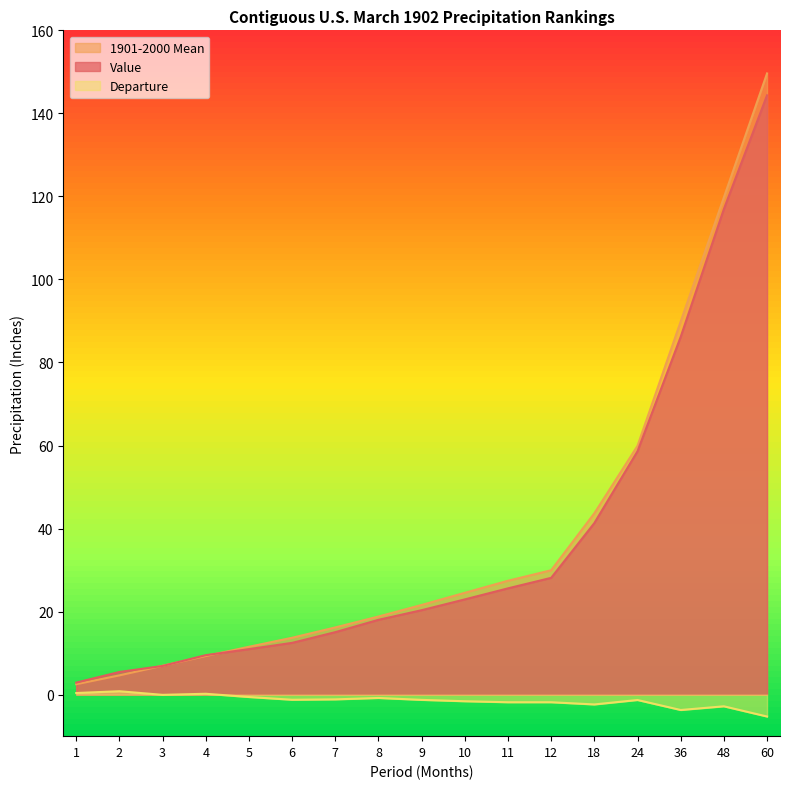

Where does the 1901-2000 Mean series first go above 21?

9